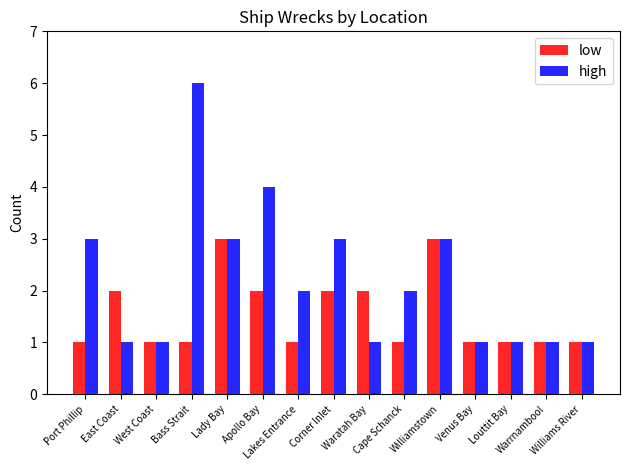

Between Bass Strait and Apollo Bay, which series saw the biggest shift?

high